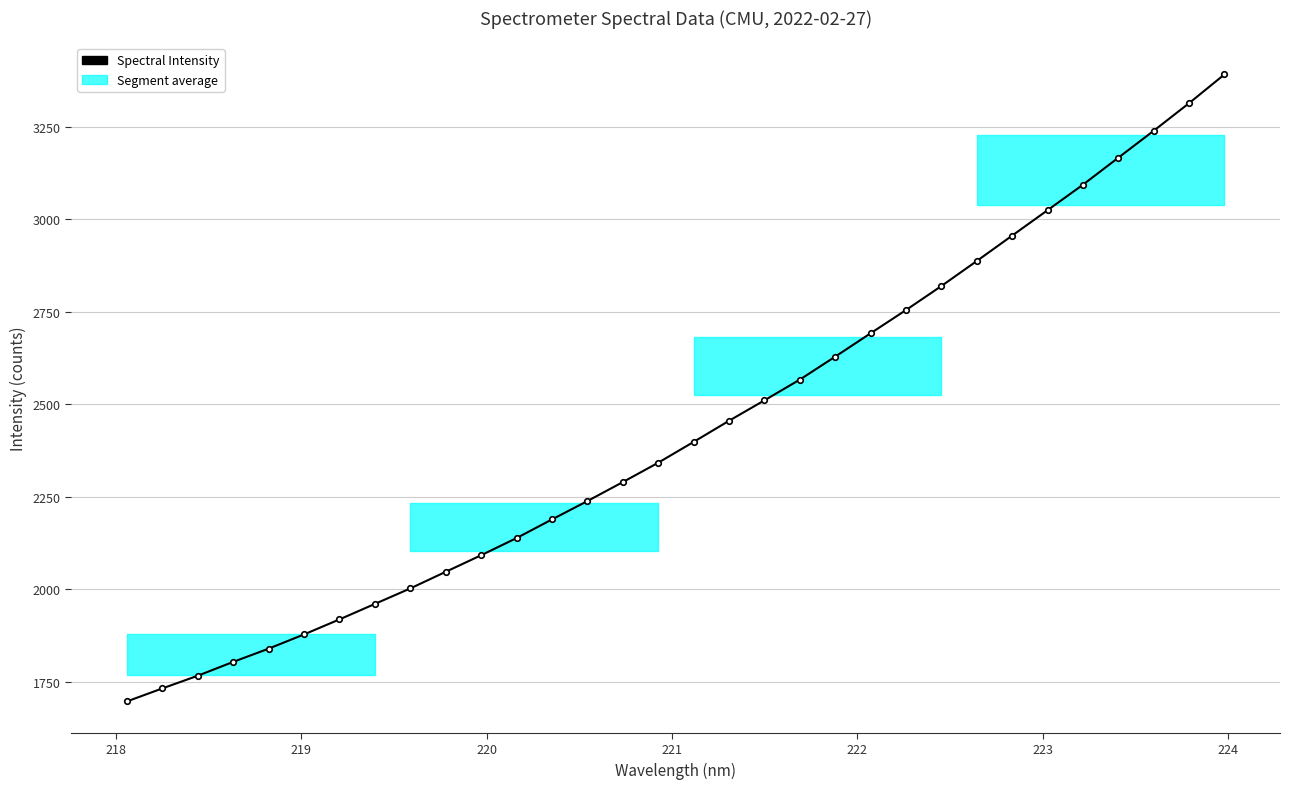

What is the minimum value shown in the chart?

1697.0